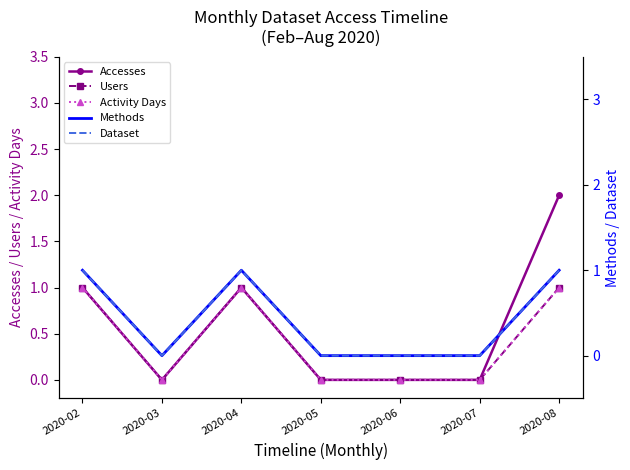

How many values in the Methods series exceed 0?

3